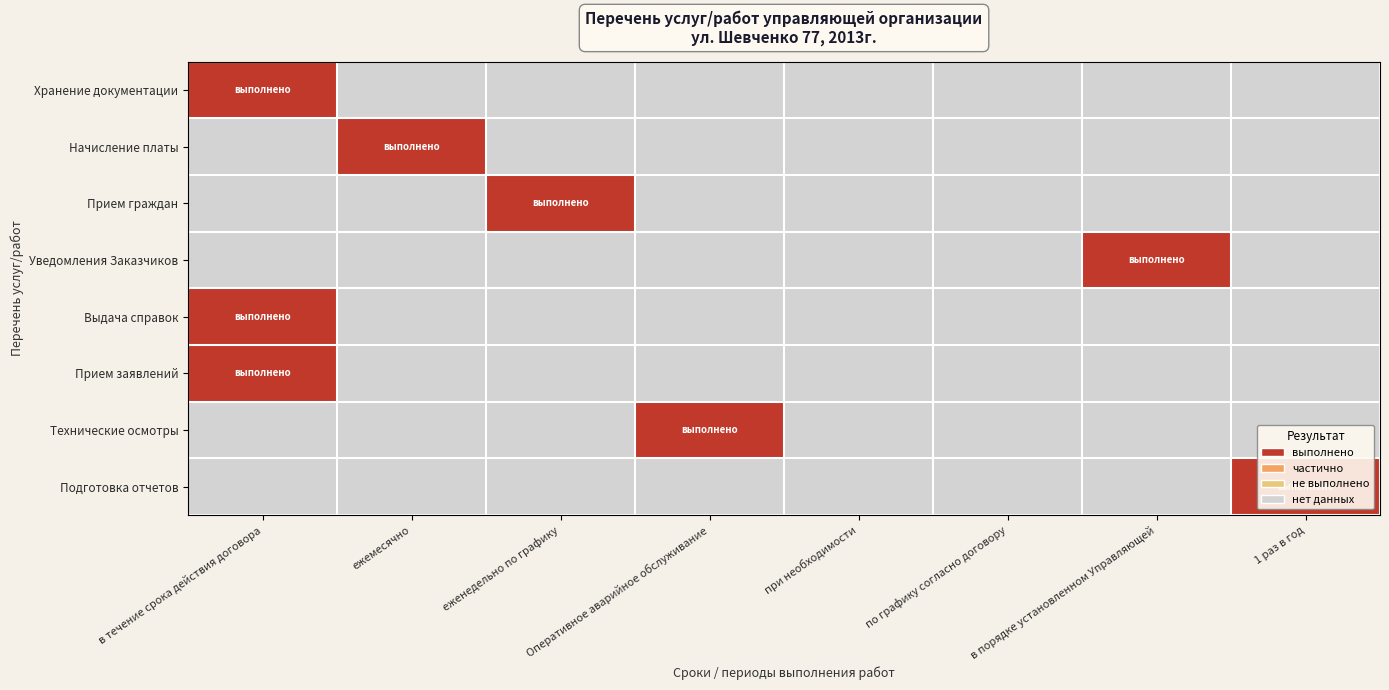

Which category has the lowest value across all series?

ежемесячно